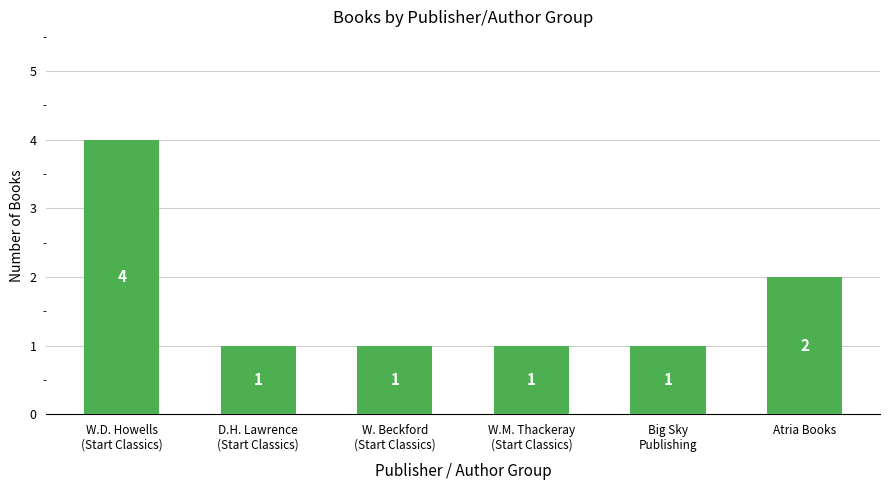

Are the bars horizontal?

No